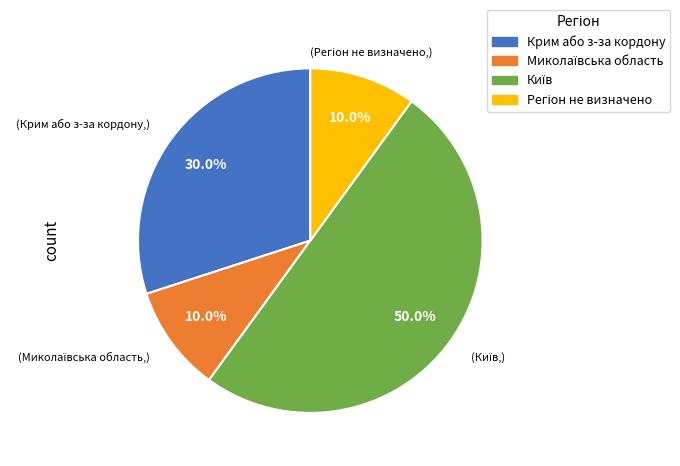

How much of the chart is everything except Крим або з-за кордону?

70.0%